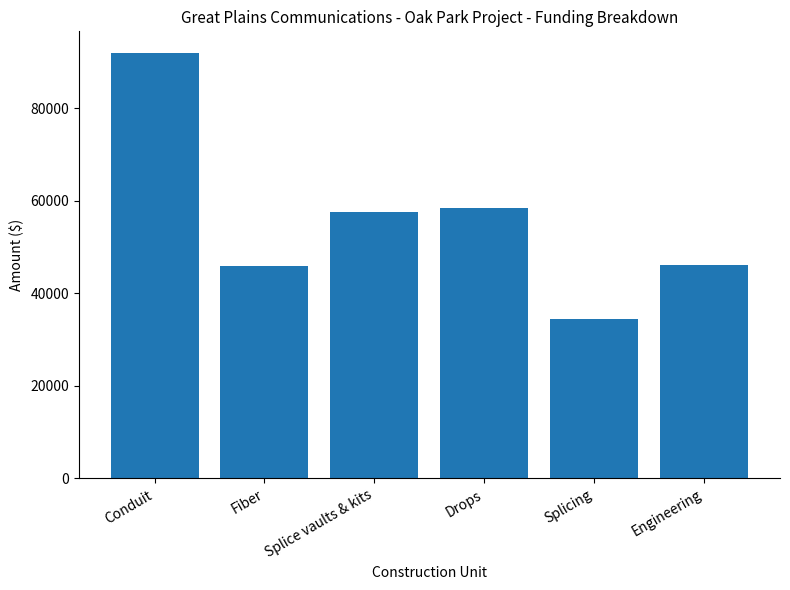

At which label is the value closest to 63264?

Drops